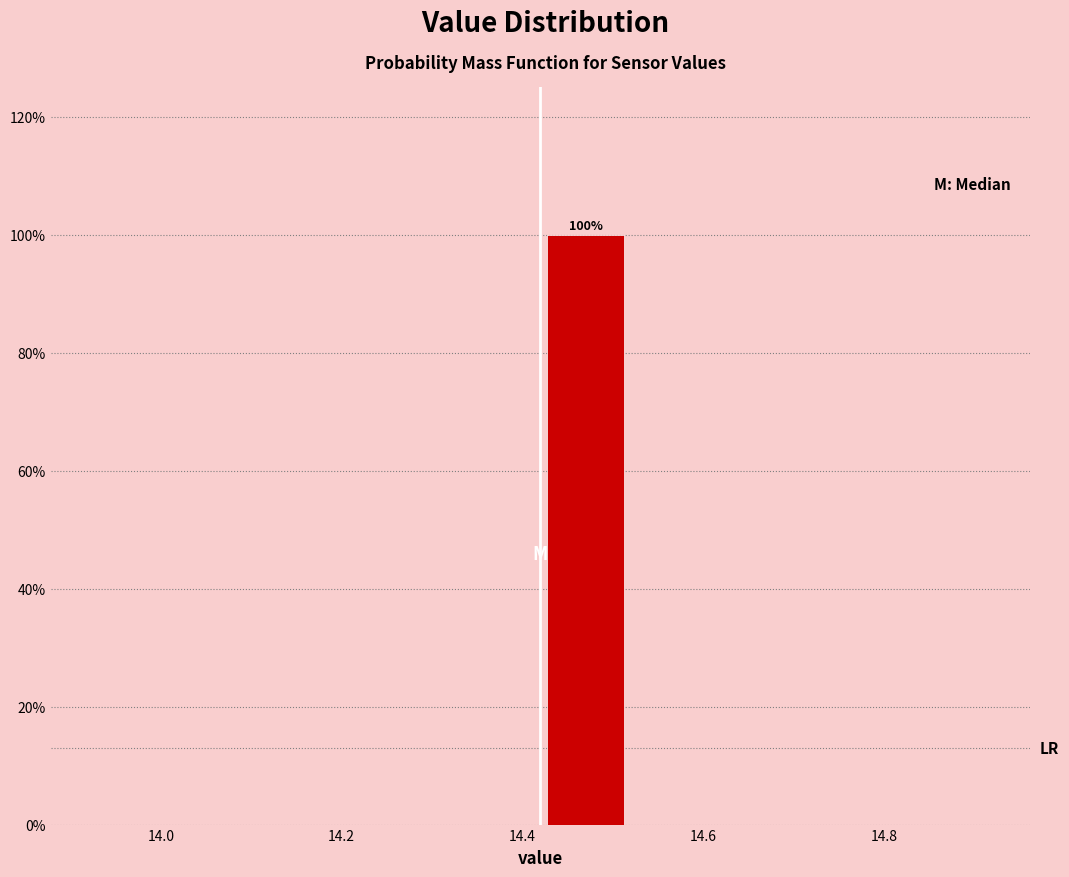

Over which range of the x-axis is the bar tallest?

14.42 to 14.52